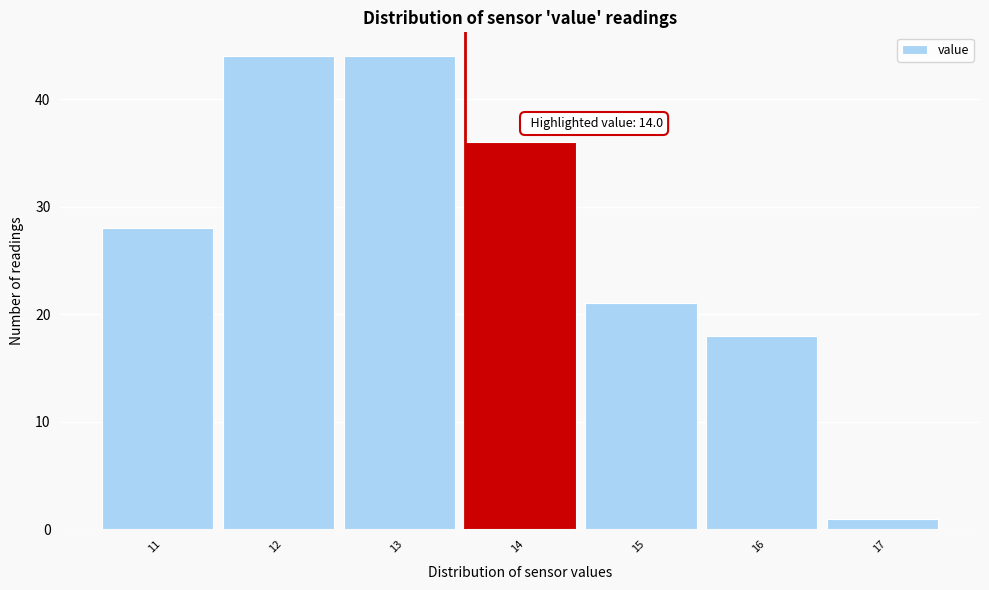

Reading right to left, list all the values displayed in this chart.

1	18	21	36	44	44	28